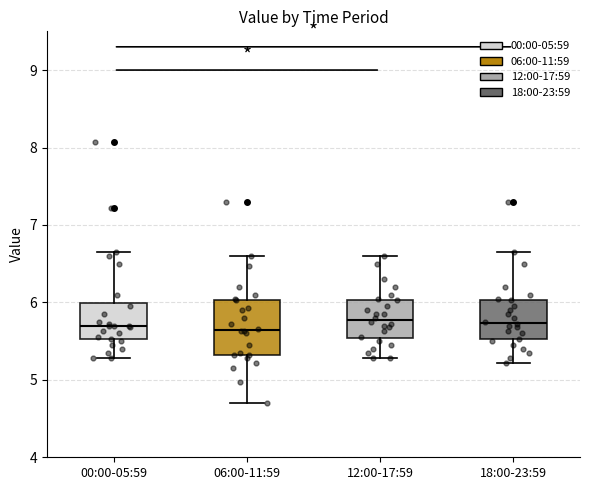

Reading left to right, read every box against the y-axis: the position of its median line, the range the box covers, and the ends of its whiskers. The values are not printed on the chart, so give them approximately, as read against the axis.

00:00-05:59: median 5.7, box 5.5 to 6.0, whiskers 5.3 to 6.7
06:00-11:59: median 5.6, box 5.3 to 6.0, whiskers 4.7 to 6.6
12:00-17:59: median 5.8, box 5.5 to 6.0, whiskers 5.3 to 6.6
18:00-23:59: median 5.7, box 5.5 to 6.0, whiskers 5.2 to 6.7